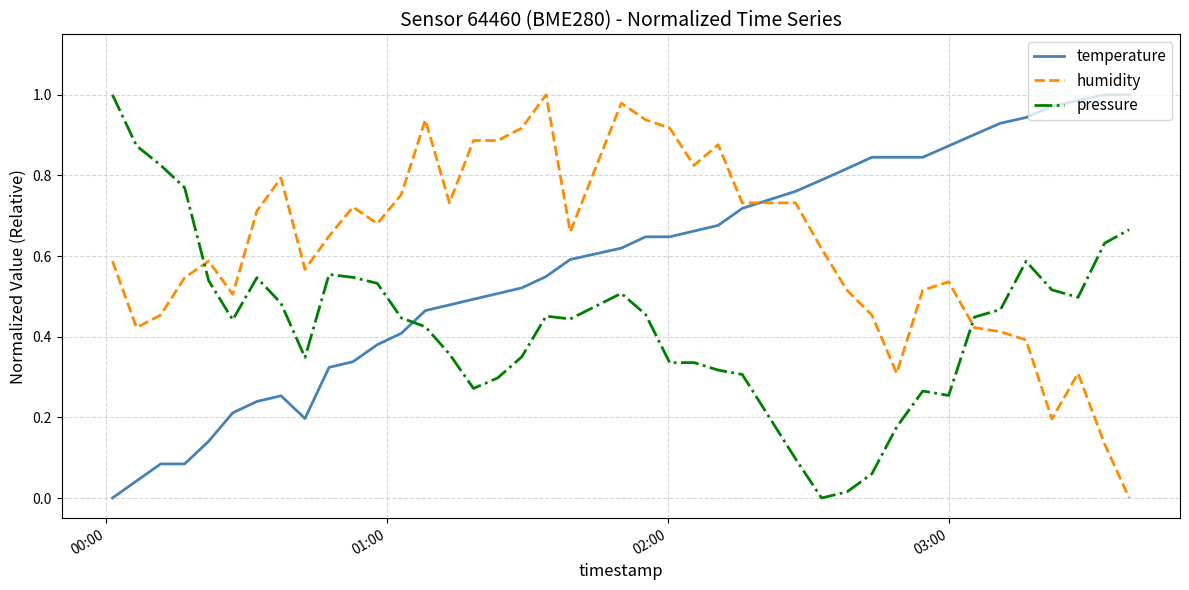

Which series ends up on top after the final intersection of humidity and pressure?

pressure